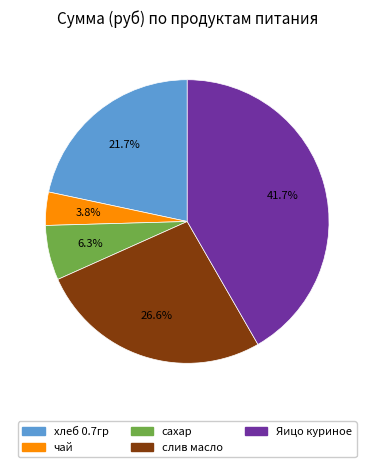

What percentage do сахар and слив масло together represent?

32.9%